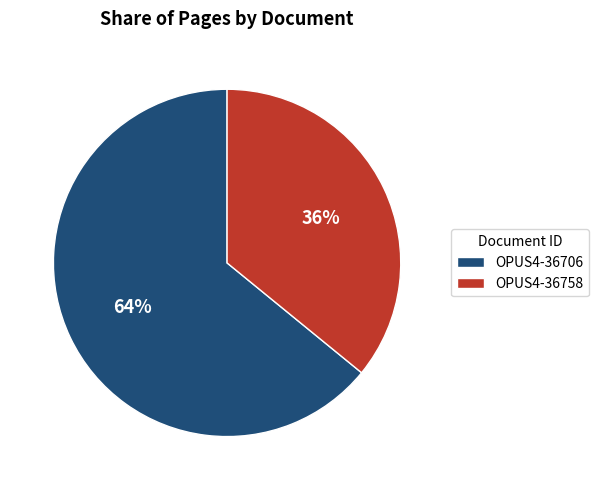

Which slice is the largest?

OPUS4-36706